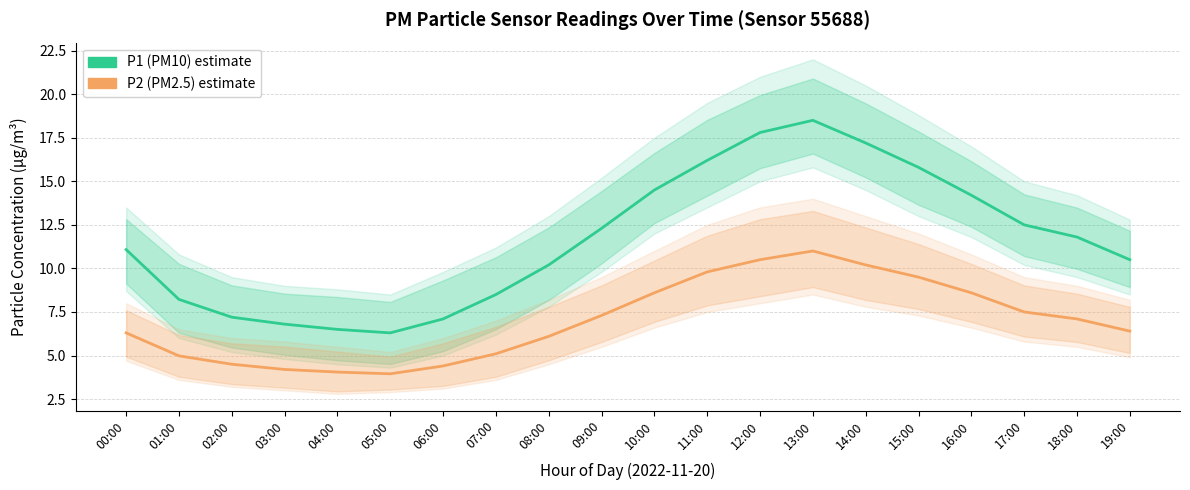

At which category does P2 (PM2.5) reach its first local valley?

05:00